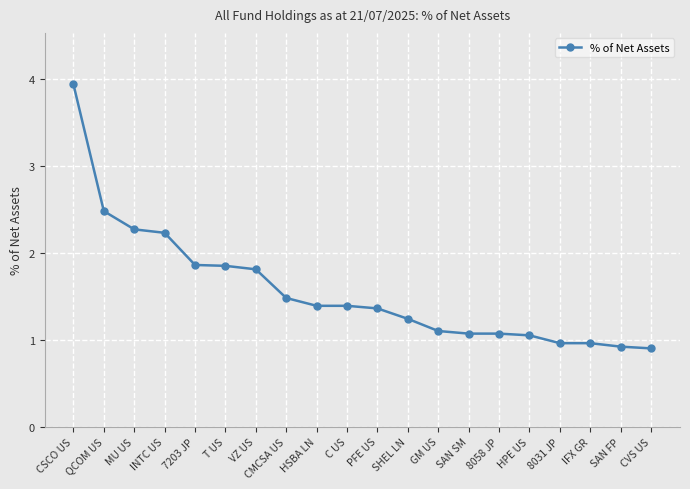

Between CVS US and 7203 JP, which is larger?

7203 JP